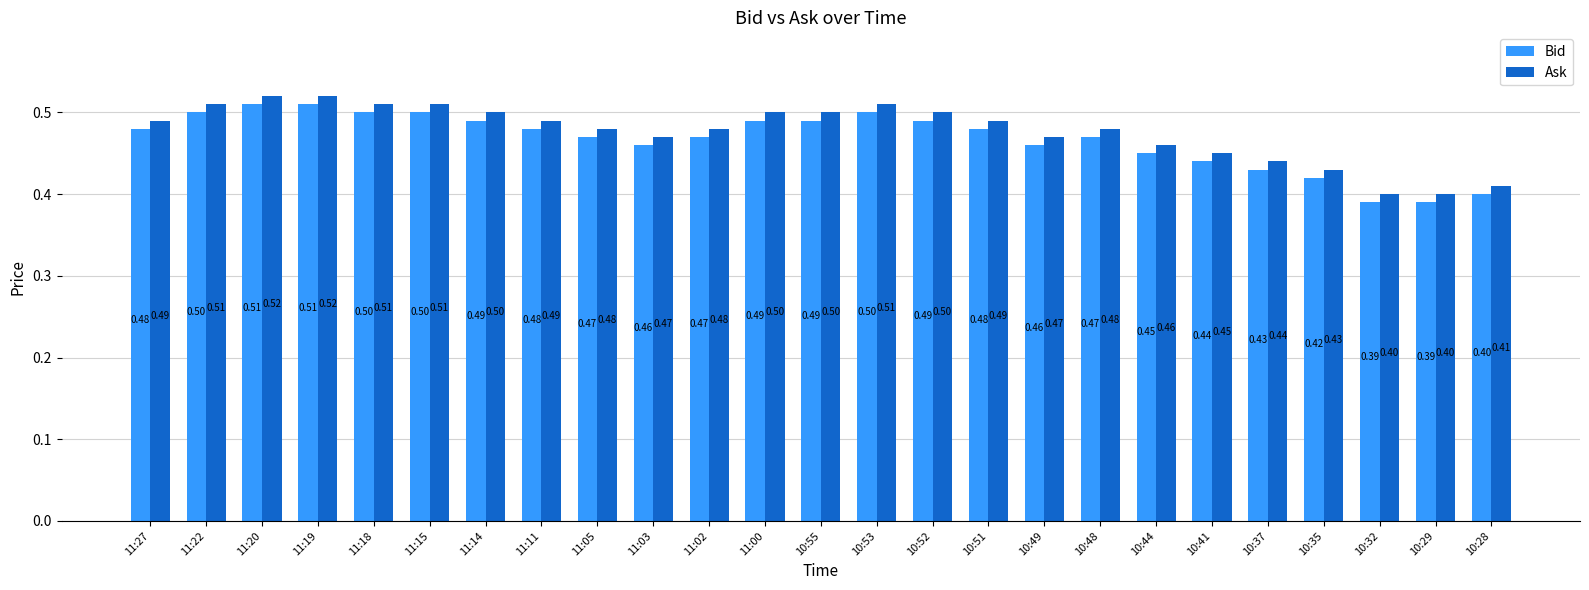

What is the label of the 19th bar from the left?

10:44